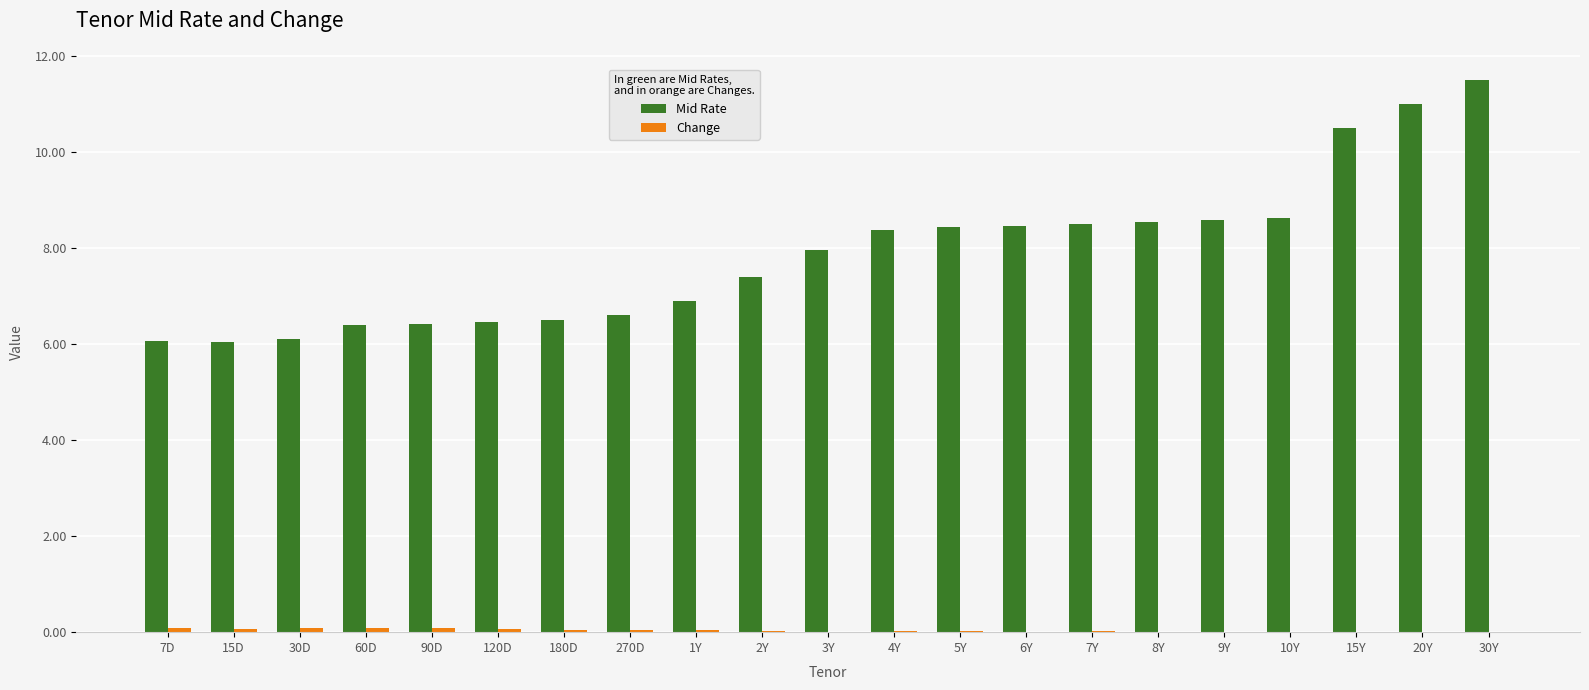

At which category is the sum across all series the highest?

30Y